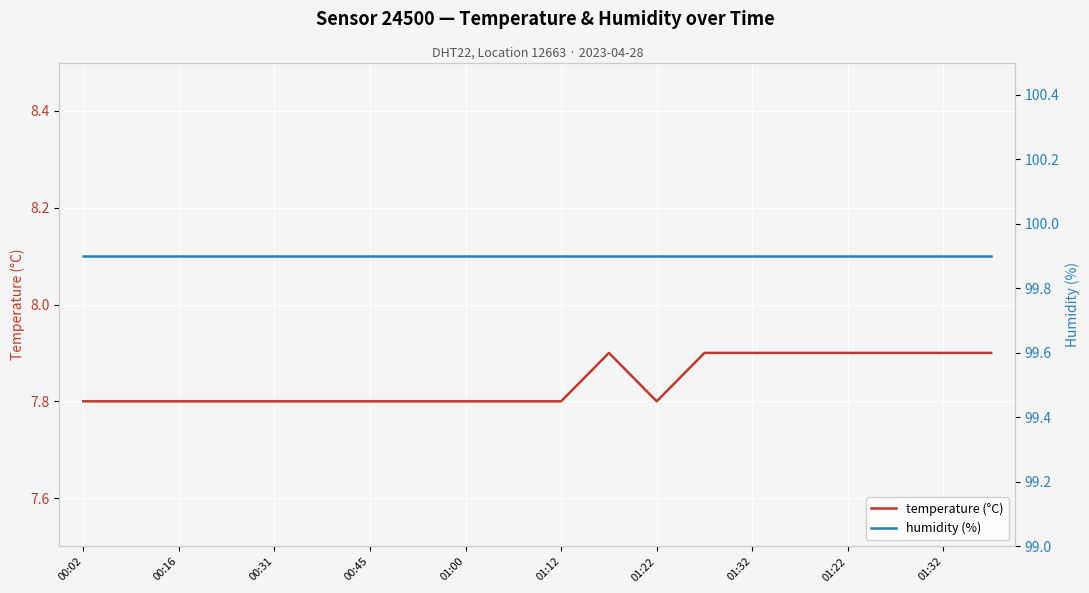

How many series are shown in this chart?

2